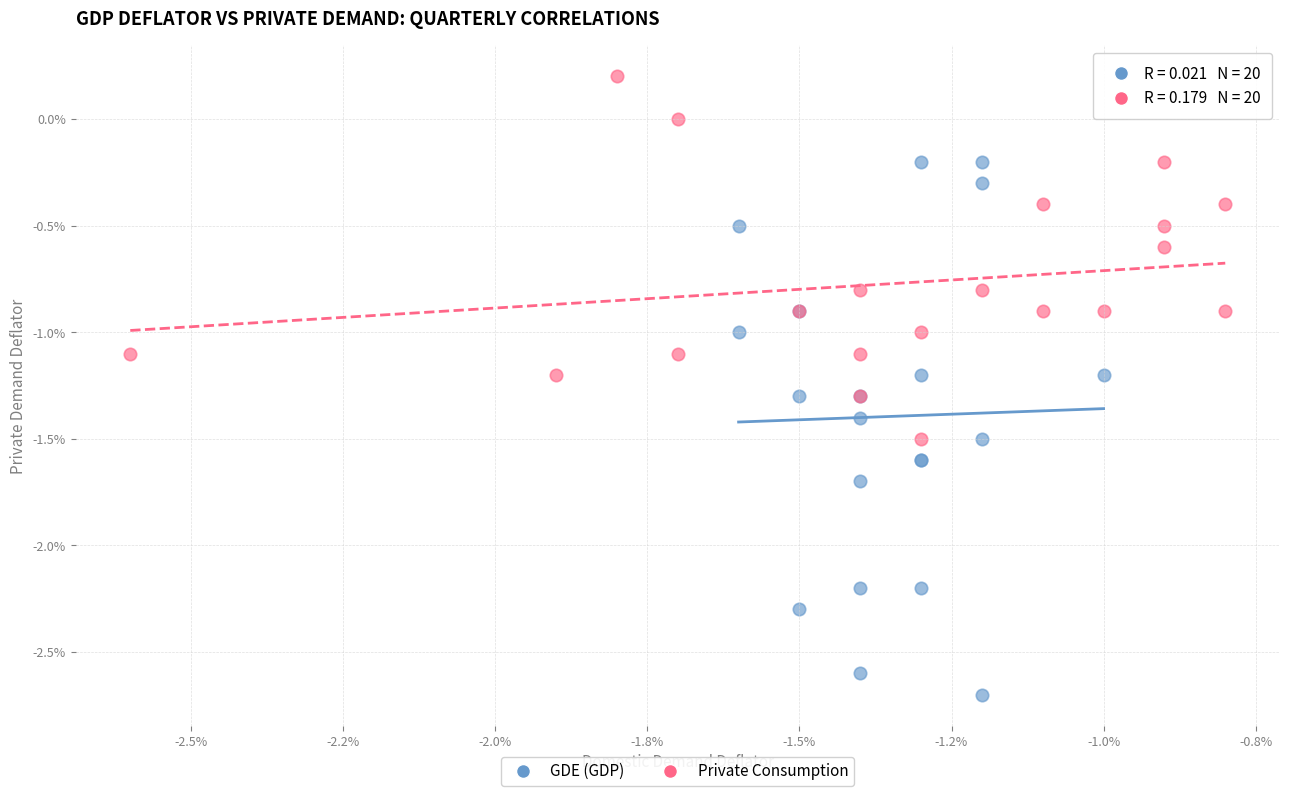

Which series has the largest Y range (max minus min)?

GDE (GDP)